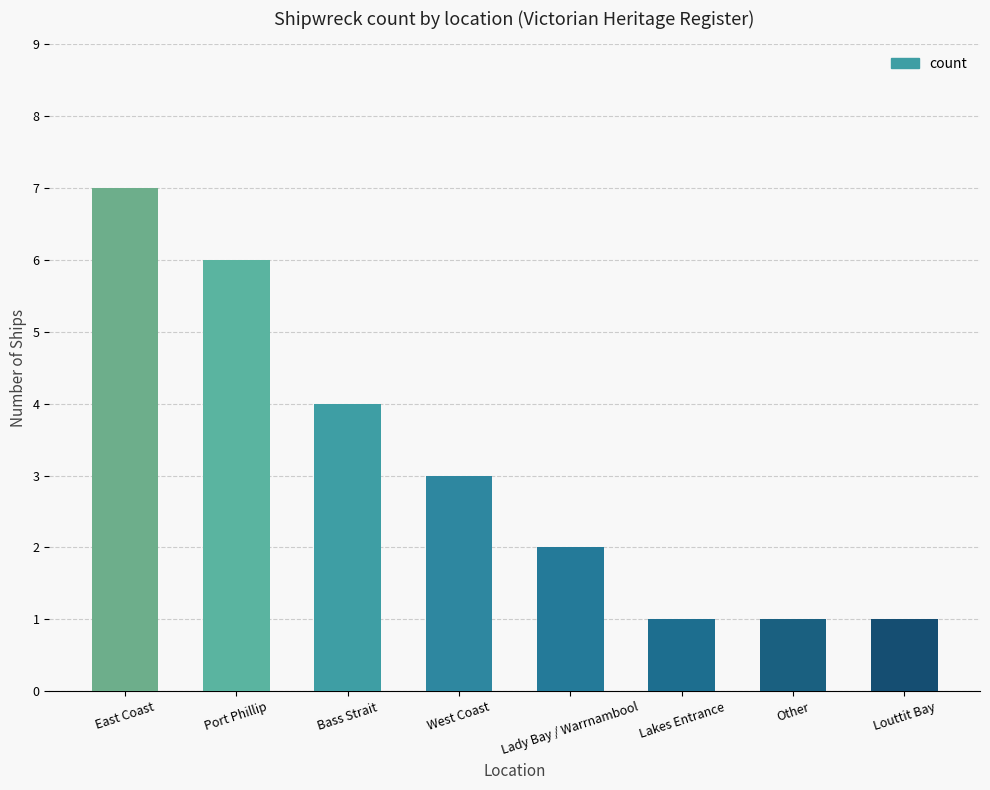

Are the bars horizontal?

No